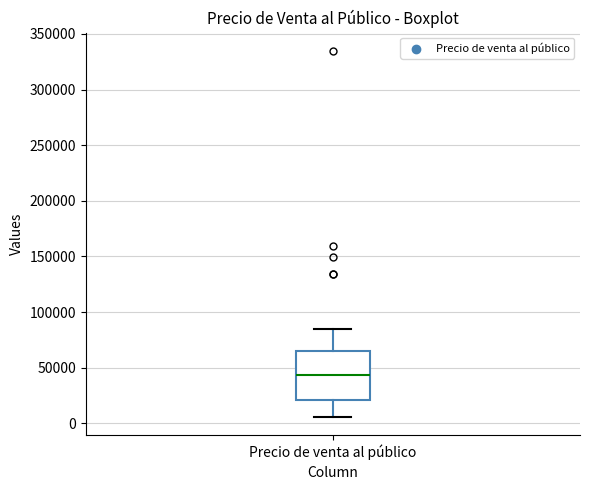

Read this box plot against the y-axis: the position of the median line, the range covered by the box, and the ends of both whiskers. The values are not printed on the chart, so give them approximately, as read against the axis.

median 45000, box 20000 to 65000, whiskers 5000 to 85000